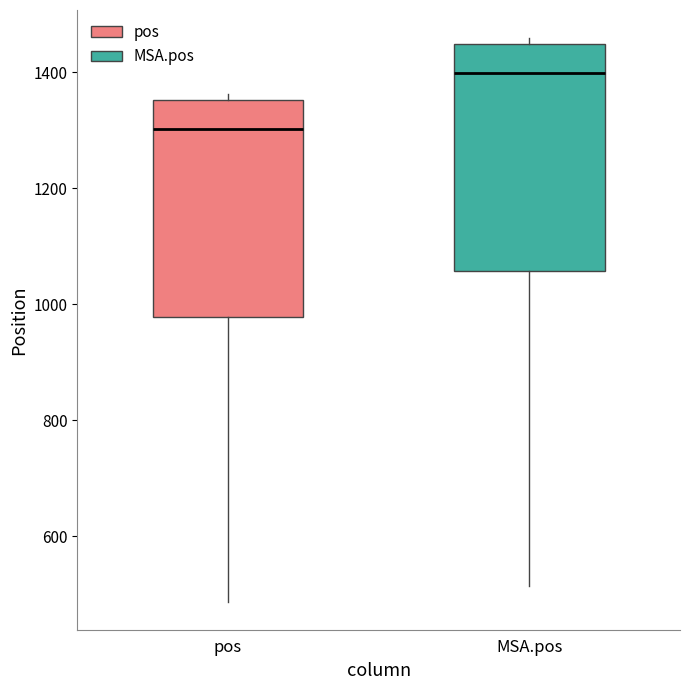

Reading left to right, read every box against the y-axis: the position of its median line, the range the box covers, and the ends of its whiskers. The values are not printed on the chart, so give them approximately, as read against the axis.

pos: median 1300, box 980 to 1360, whiskers 480 to 1360 (just above the box's upper edge)
MSA.pos: median 1400, box 1060 to 1440, whiskers 520 to 1460